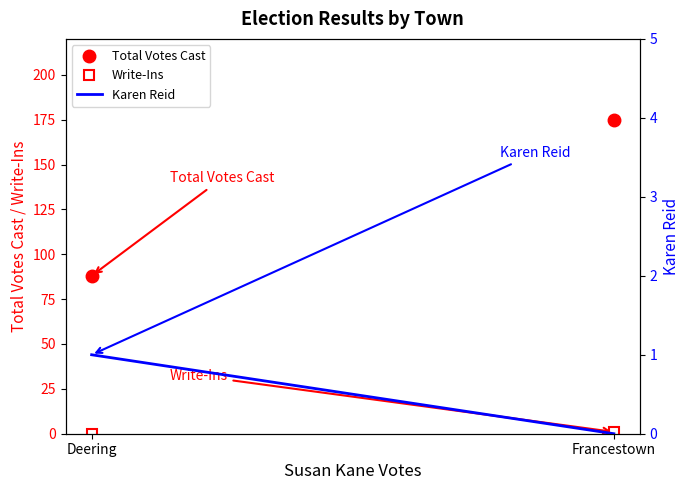

Reading right to left, extract all data points from this chart.

Total Votes Cast: 175	88
Write-Ins: 1	0
Karen Reid: 0	1